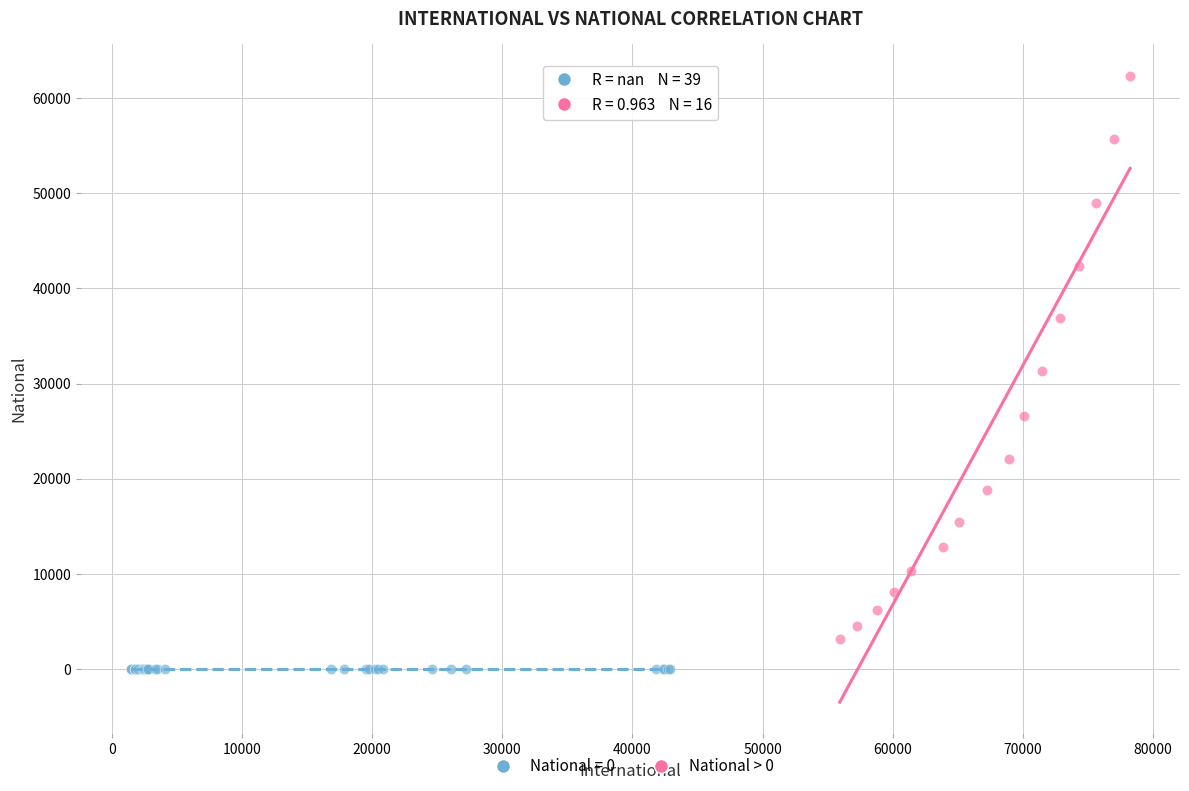

Which series contains the lowest Y value?

National = 0